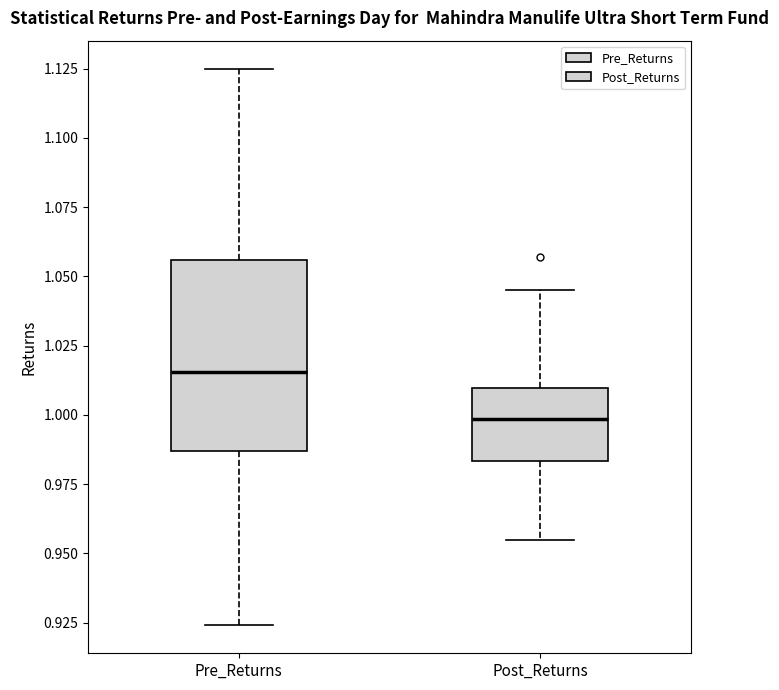

Which box is the tallest, from its lower edge to its upper edge?

Pre_Returns